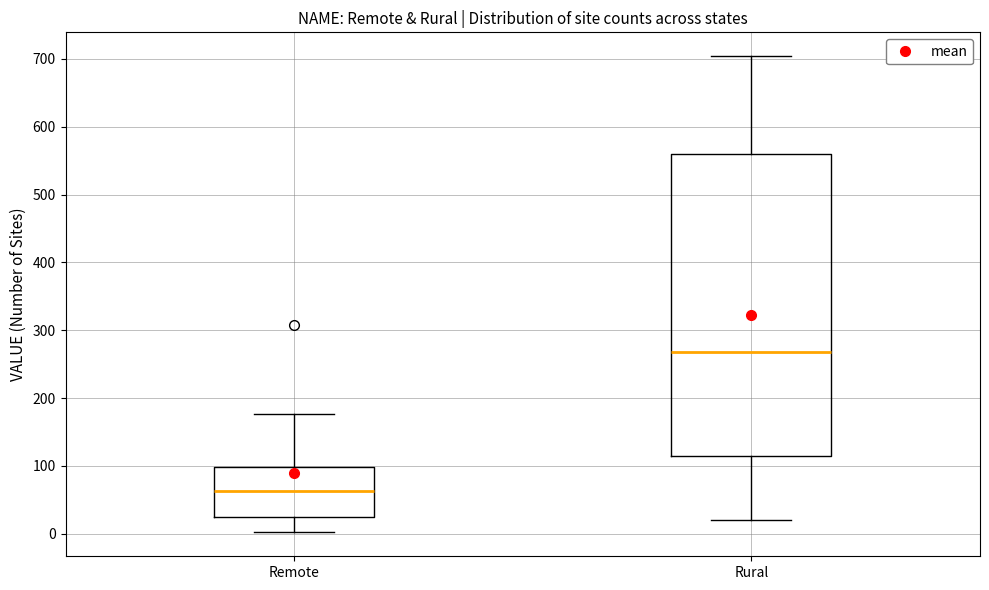

Reading left to right, transcribe this box plot: for each box, give where its median line is, the range the box spans, and where its two whiskers end, as read against the y-axis. The values are not printed on the chart, so give them approximately, as read against the axis.

Remote: median 60, box 20 to 100, whiskers 0 to 180
Rural: median 270, box 110 to 560, whiskers 20 to 700